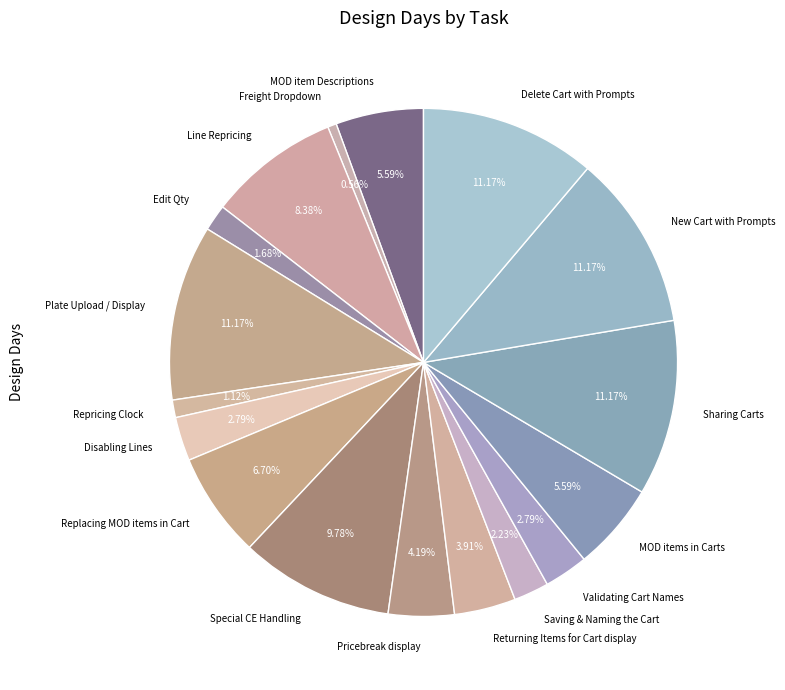

What percentage is the Validating Cart Names slice, to the nearest percent?

3%